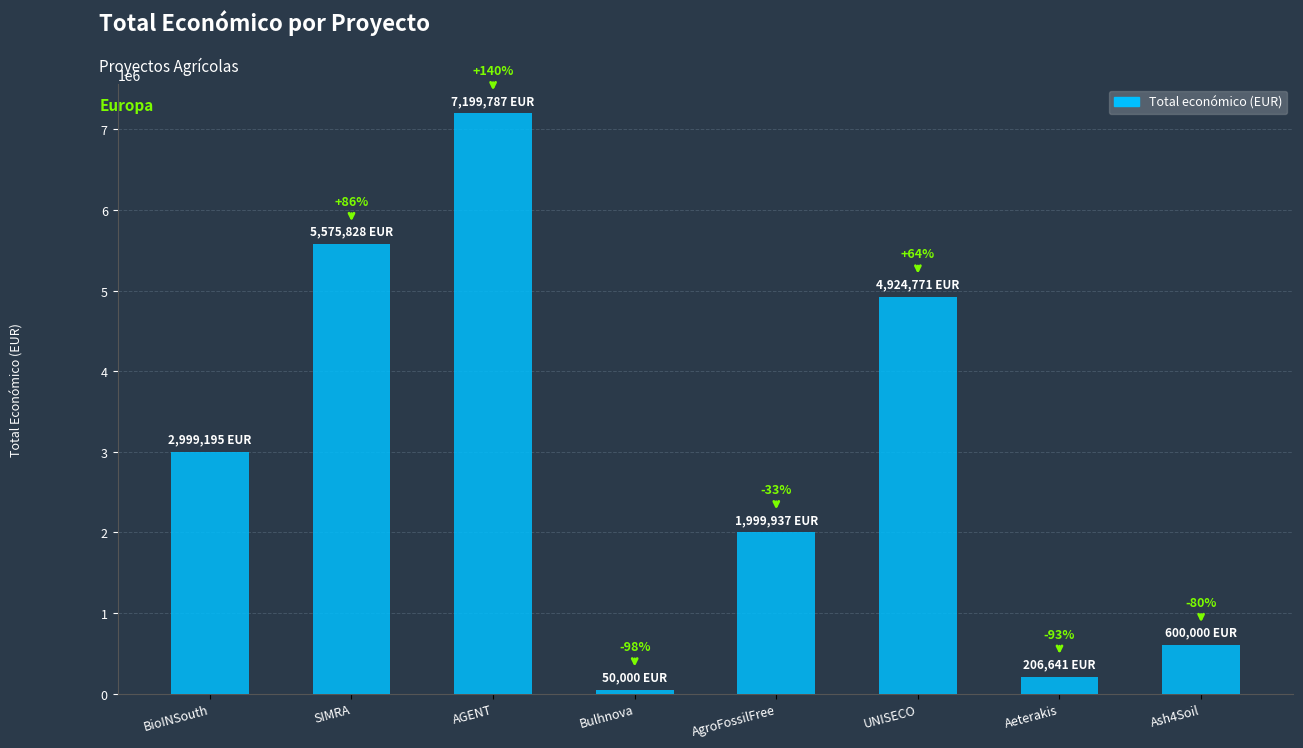

Rank the categories by value from highest to lowest.

AGENT, SIMRA, UNISECO, BioINSouth, AgroFossilFree, Ash4Soil, Aeterakis, Bulhnova